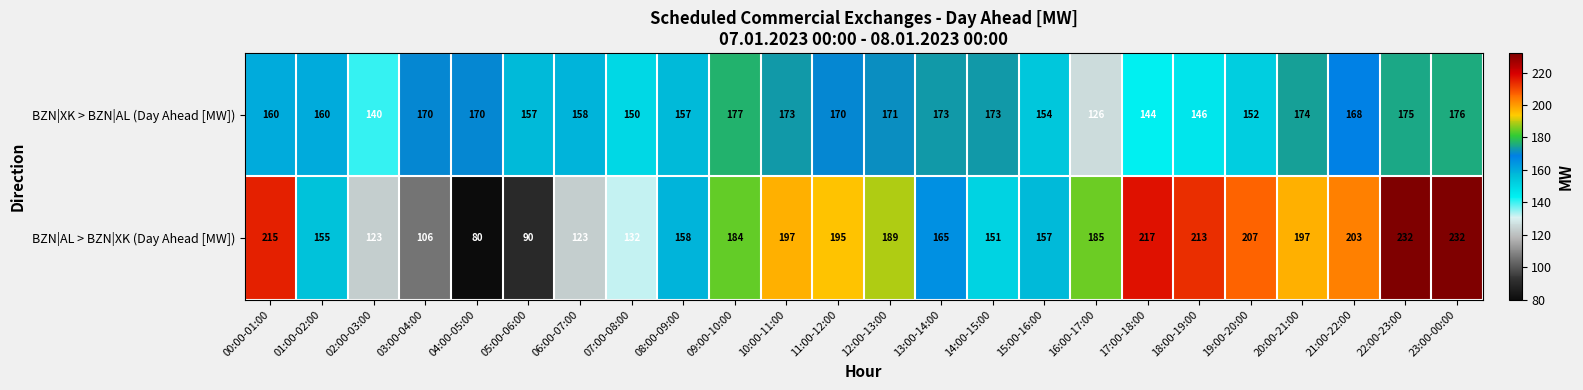

How many series are shown in this chart?

2